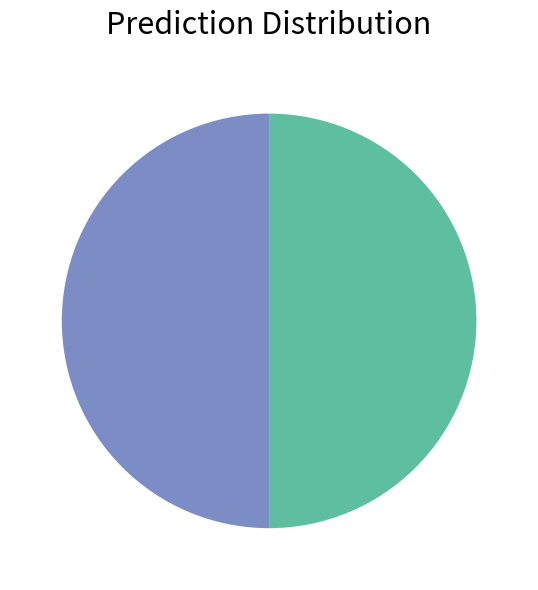

How many segments does this pie chart have?

2